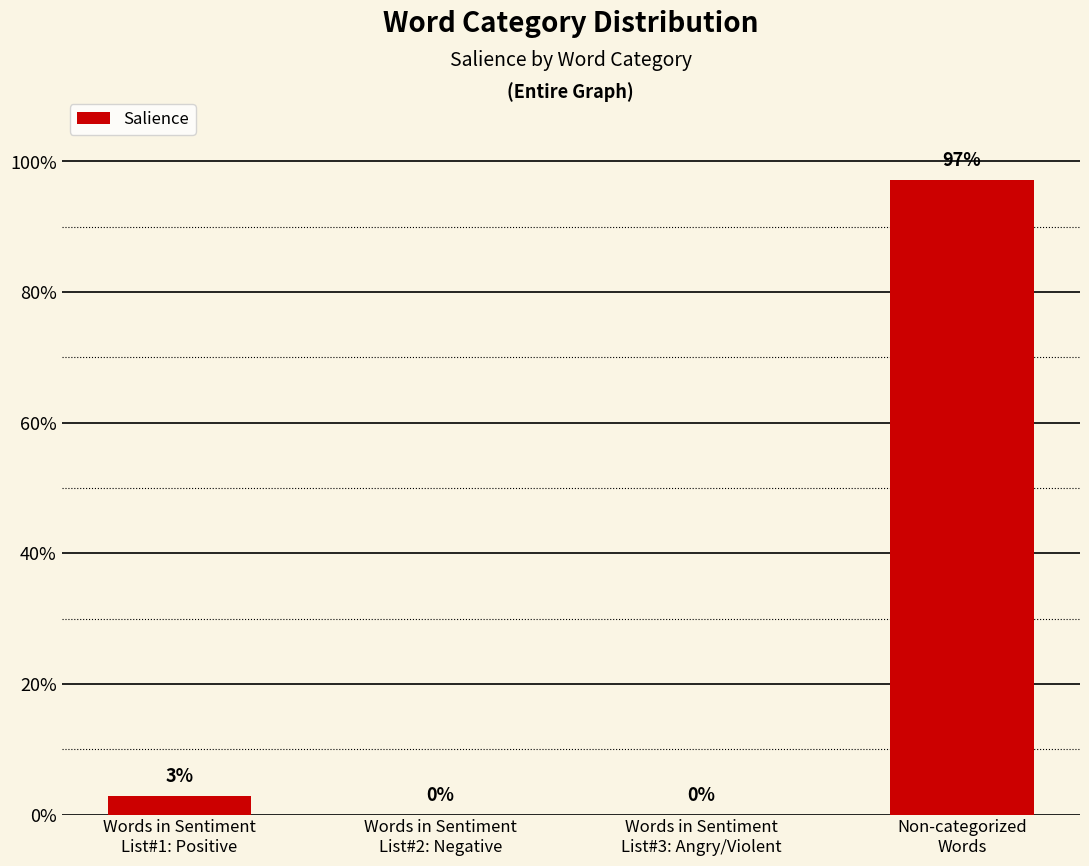

The value at Words in Sentiment
List#3: Angry/Violent is -0.7. True or false?

False